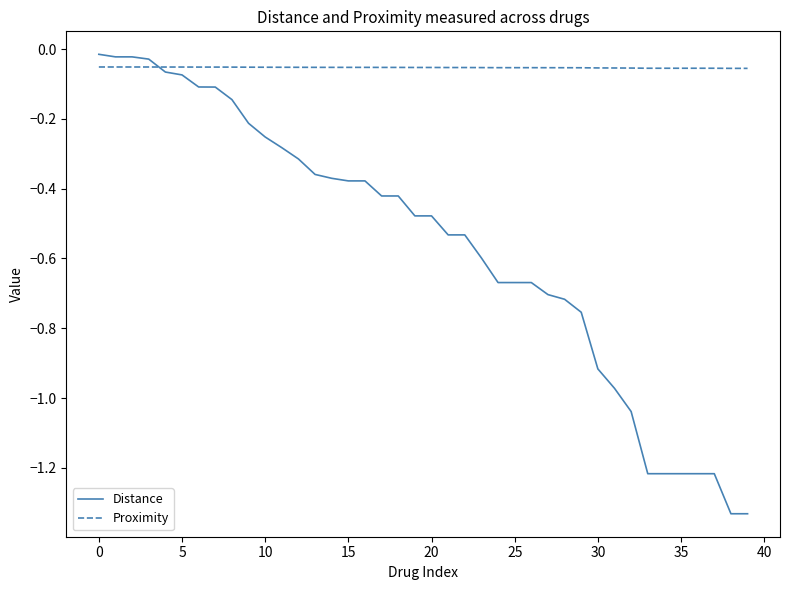

List the series in order of their overall mean, highest first.

Proximity, Distance